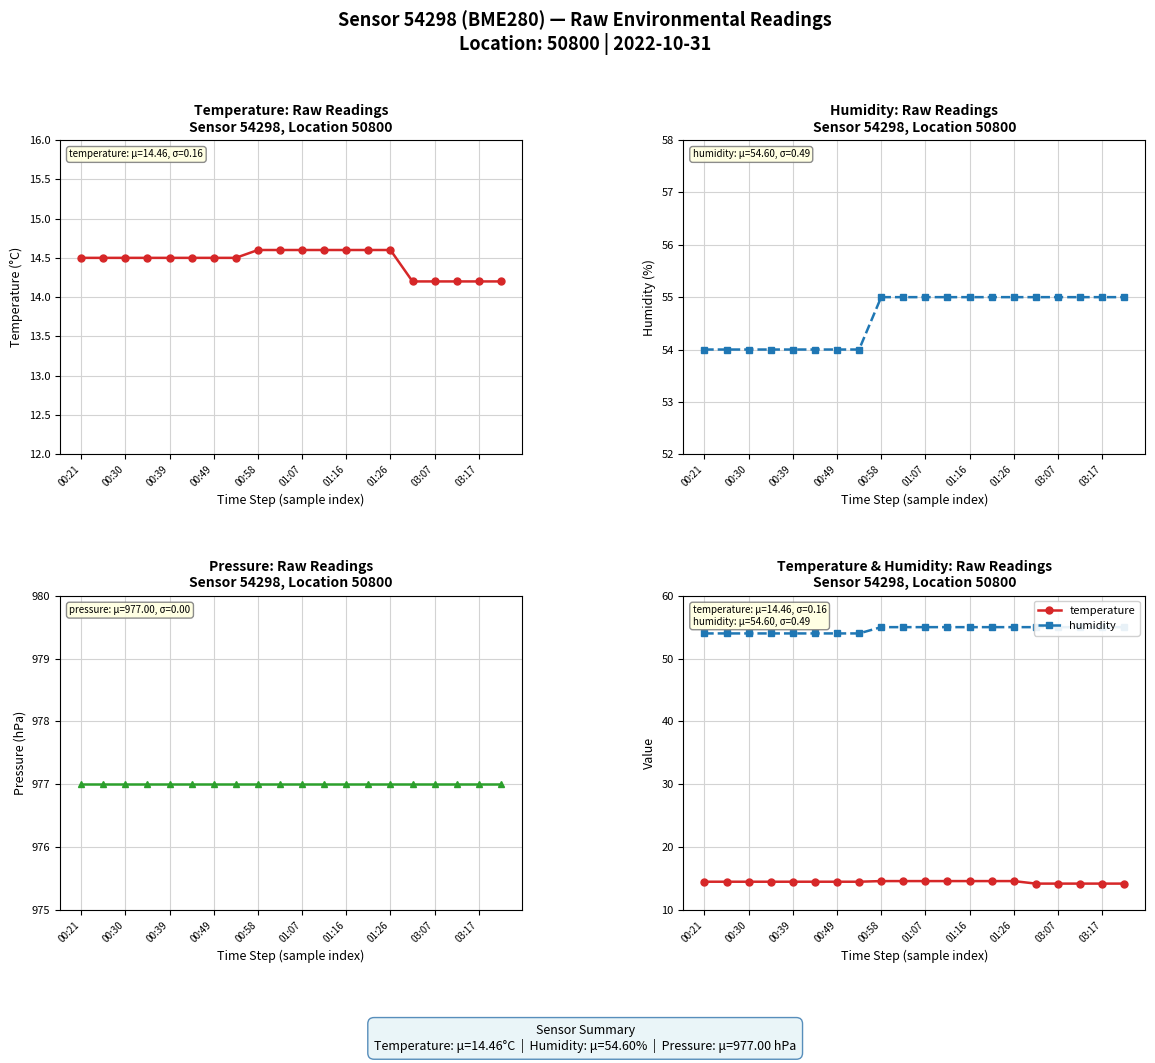

True or false: pressure has more than 0 interior local peaks.

False